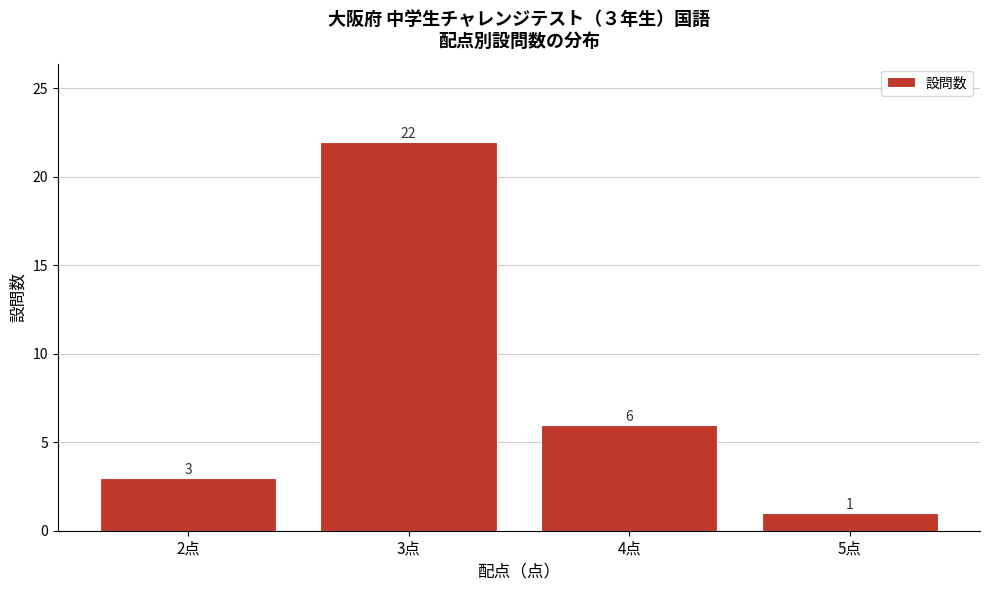

Reading right to left, extract all data points from this chart.

5点=1	4点=6	3点=22	2点=3